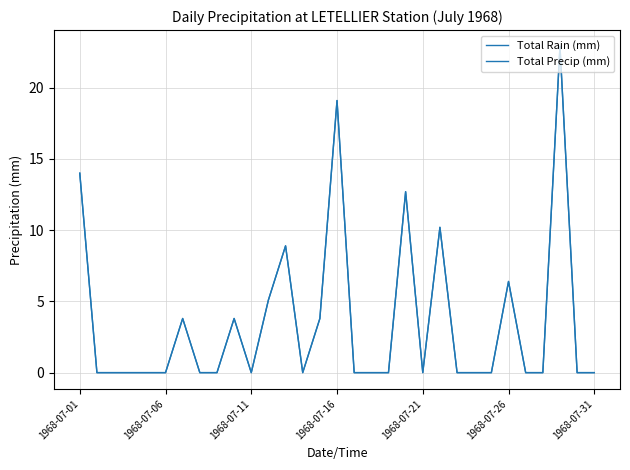

In Total Rain (mm), how many points are higher than both neighbors (excluding endpoints)?

8